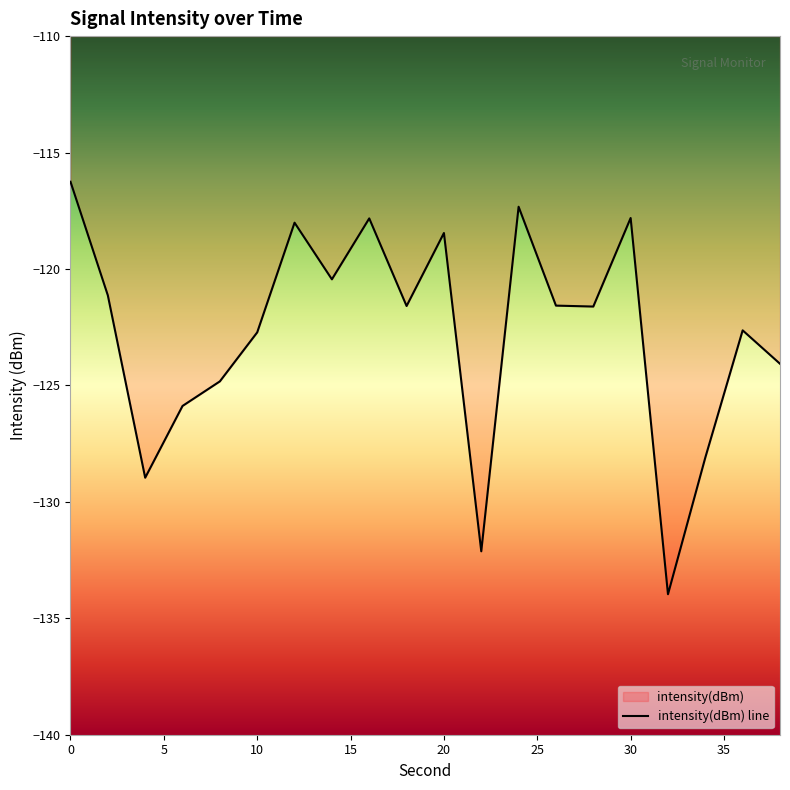

How many interior local valleys (lower than both neighbors) does the data have?

6